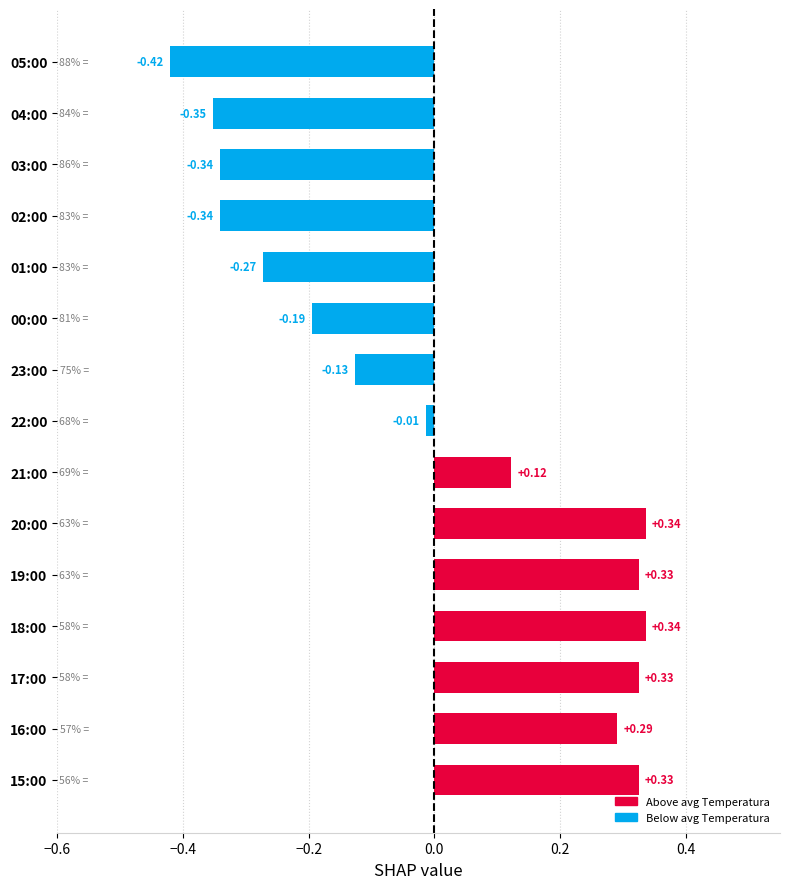

How many values exceed 0?

7